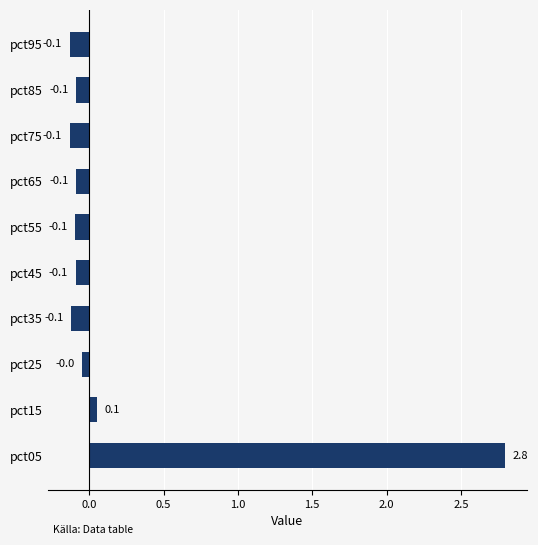

Which category has the highest value across all series?

pct05